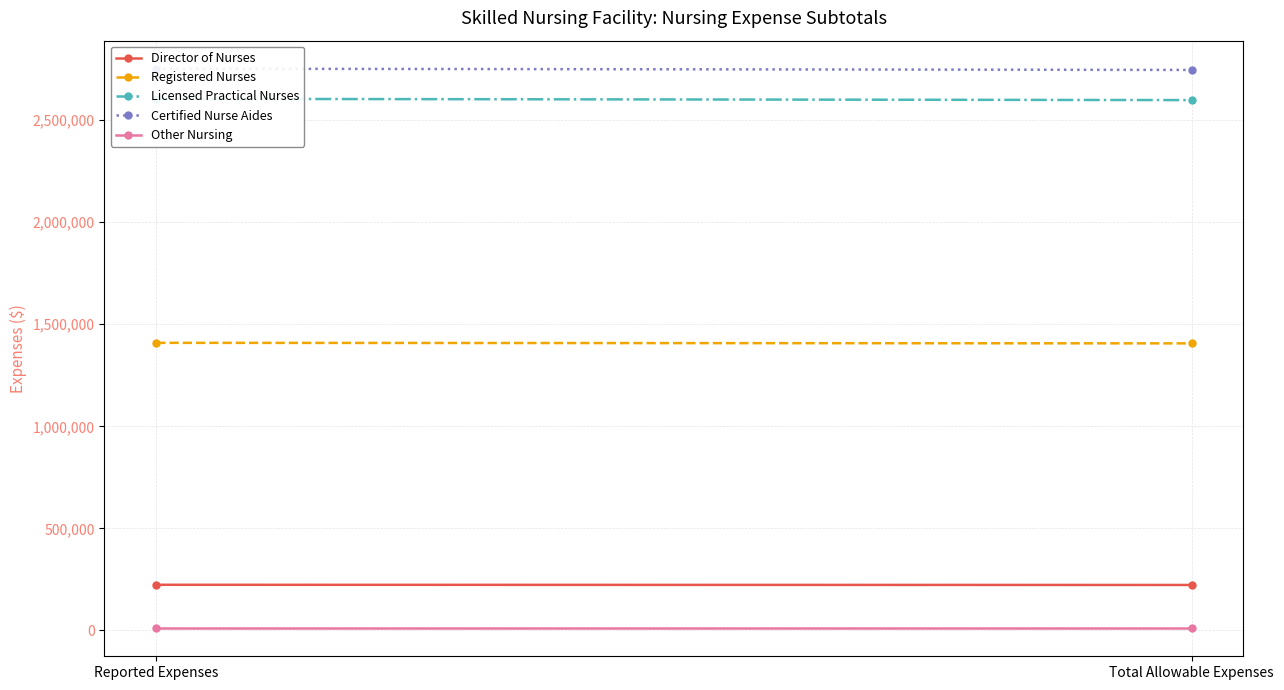

What is the label of the 1st point from the left?

Reported Expenses